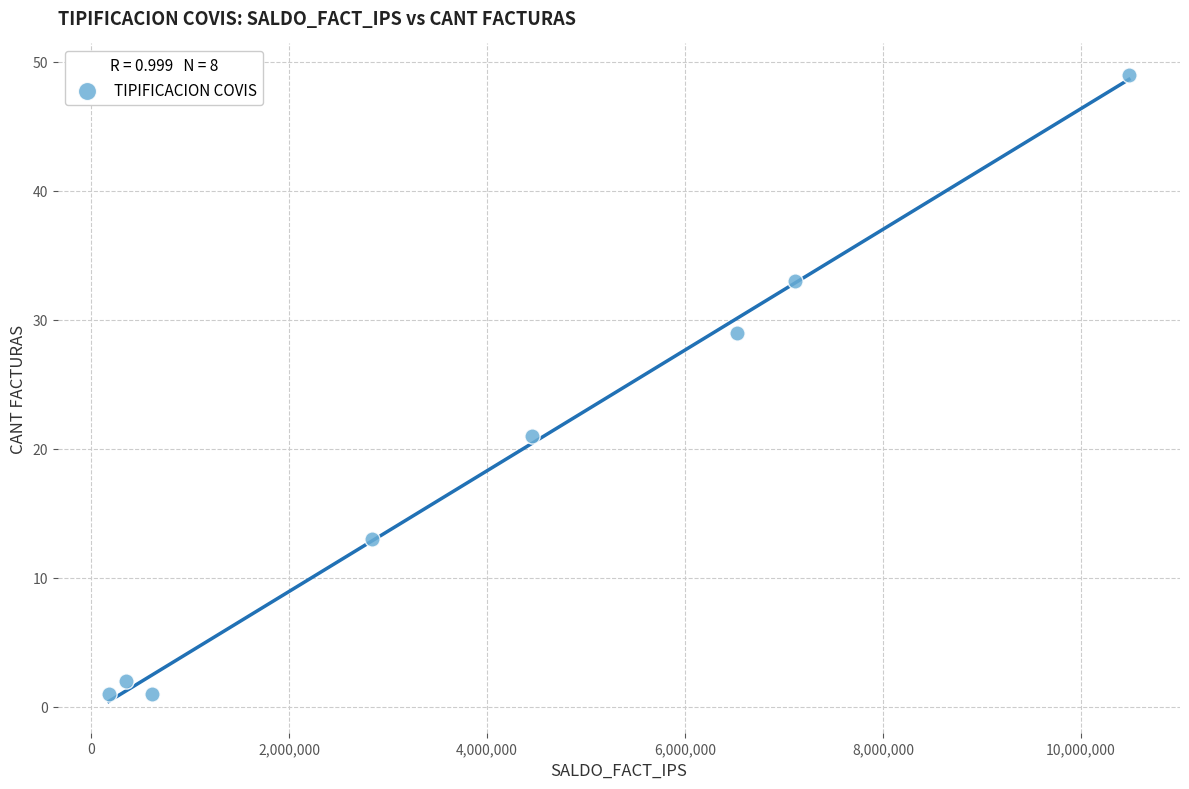

What is the range of Y values (max minus min)?

48